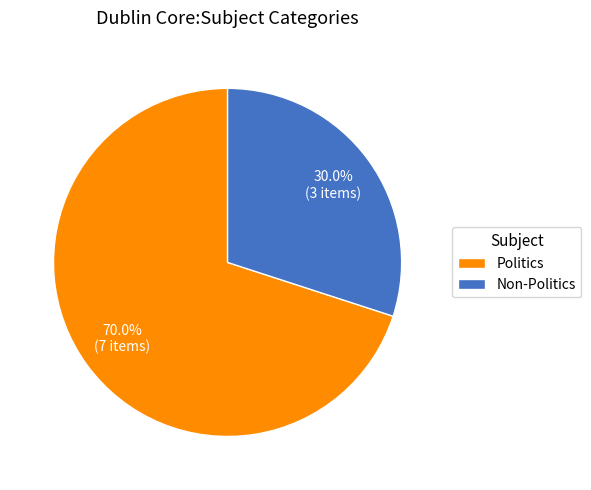

How much of the chart is everything except Politics?

30.0%